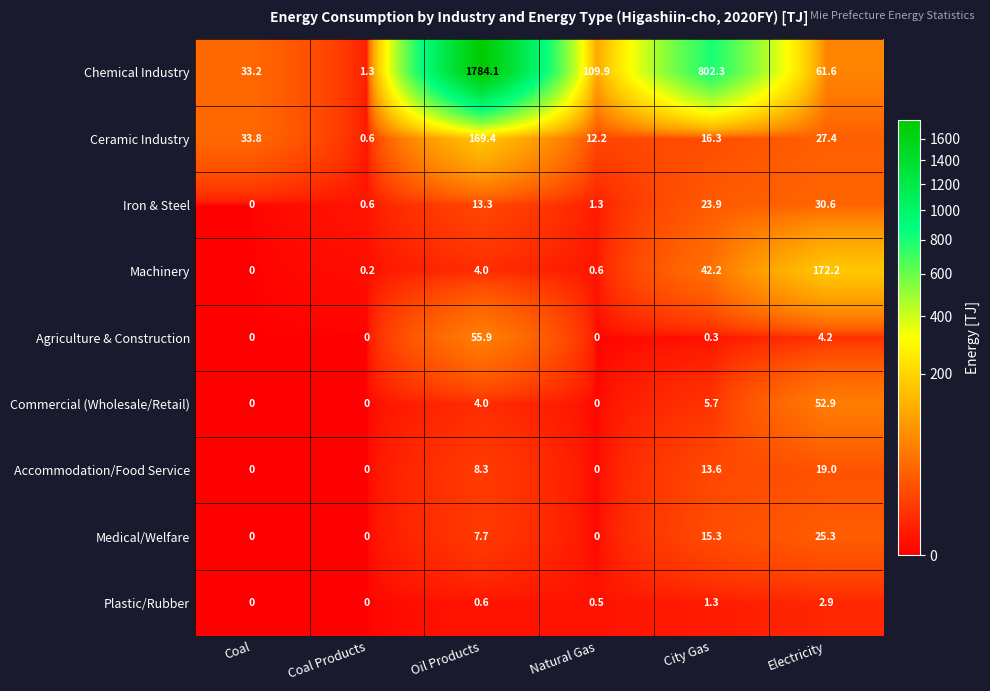

True or false: Machinery has a value of 13.9 at City Gas.

False